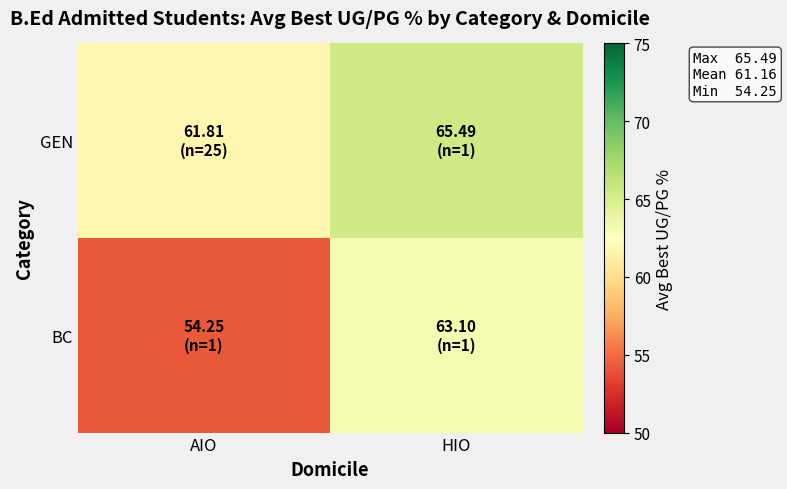

At which category is the sum across all series the highest?

HIO